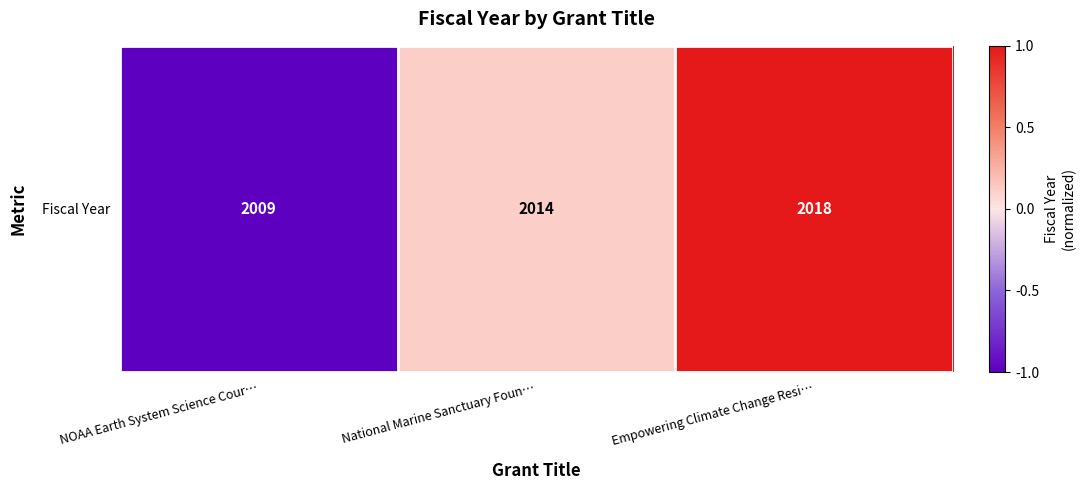

How many negative values are there?

1